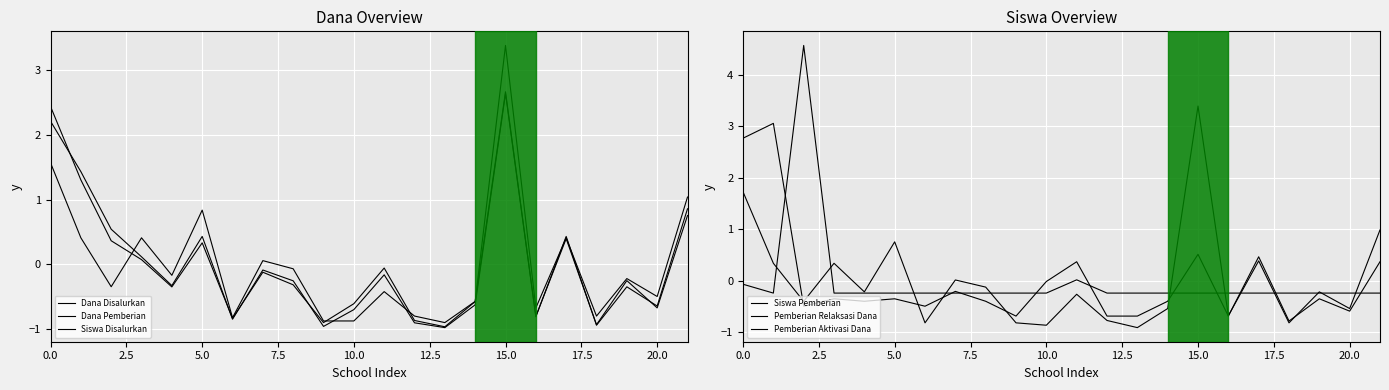

After their last crossing, which series has the higher values: Siswa Pemberian or Dana Disalurkan?

Siswa Pemberian